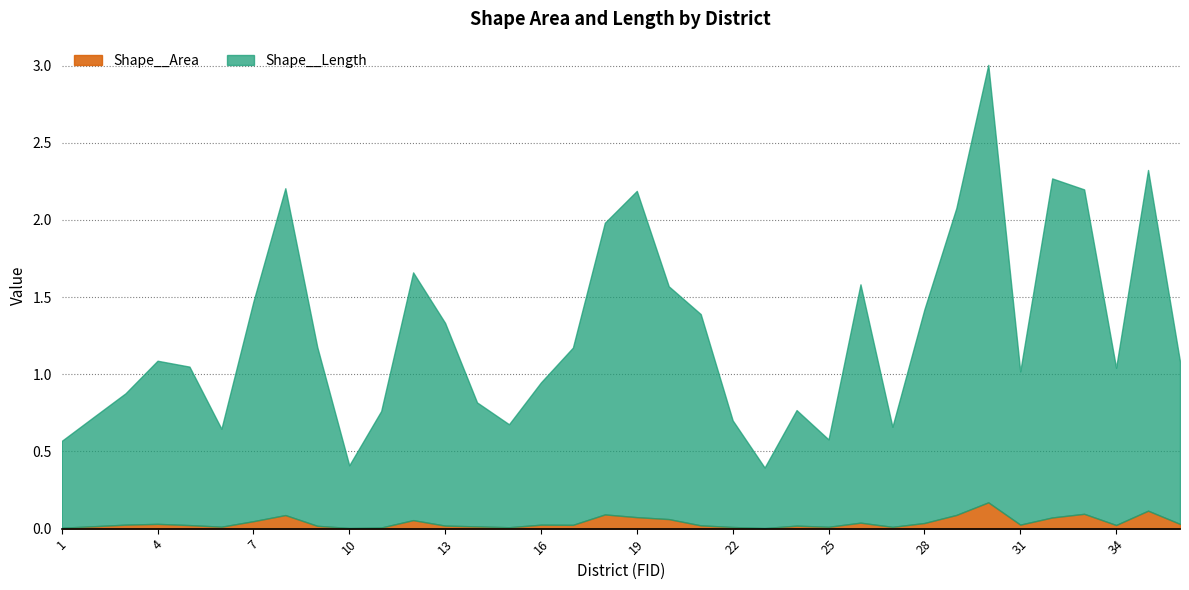

How many interior local valleys does the Shape__Area series have?

9